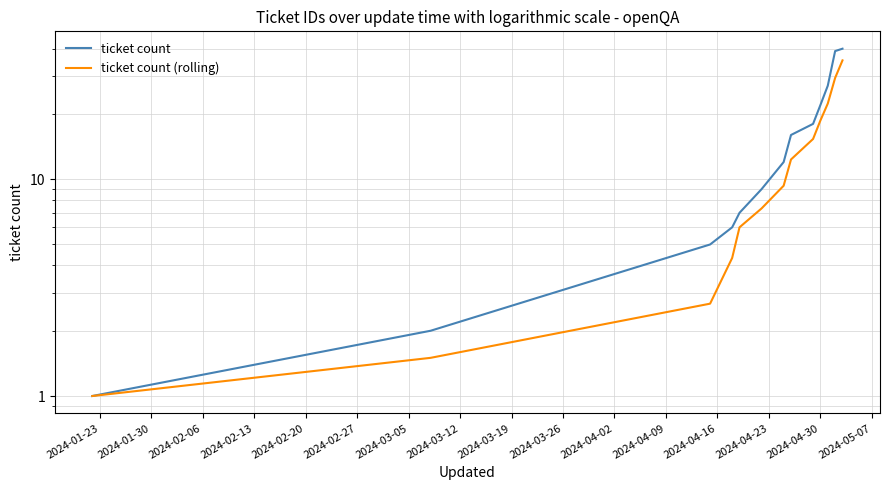

Is it true that ticket count equals 5.2 at 2024-03-12?

False